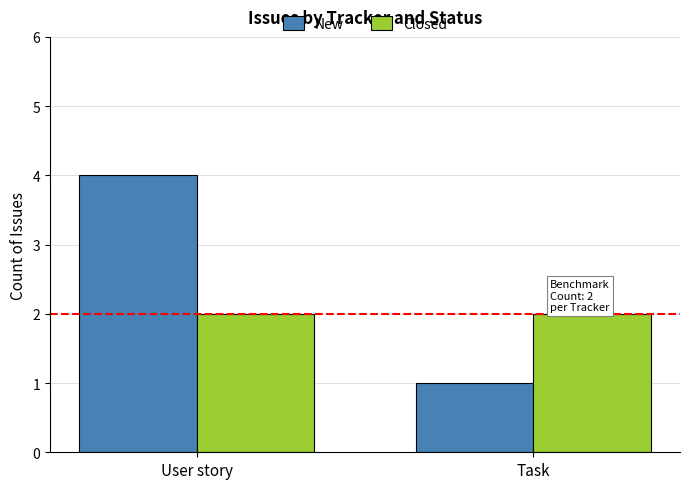

List the series in order of their peak value, highest first.

New, Closed